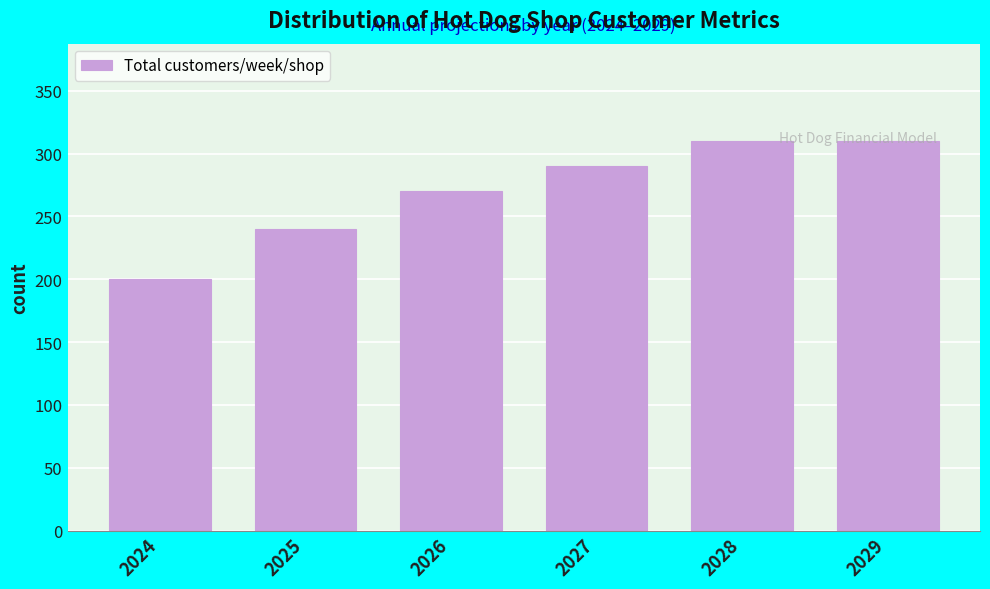

The chart shows a value of 301 at 2024. True or false?

False